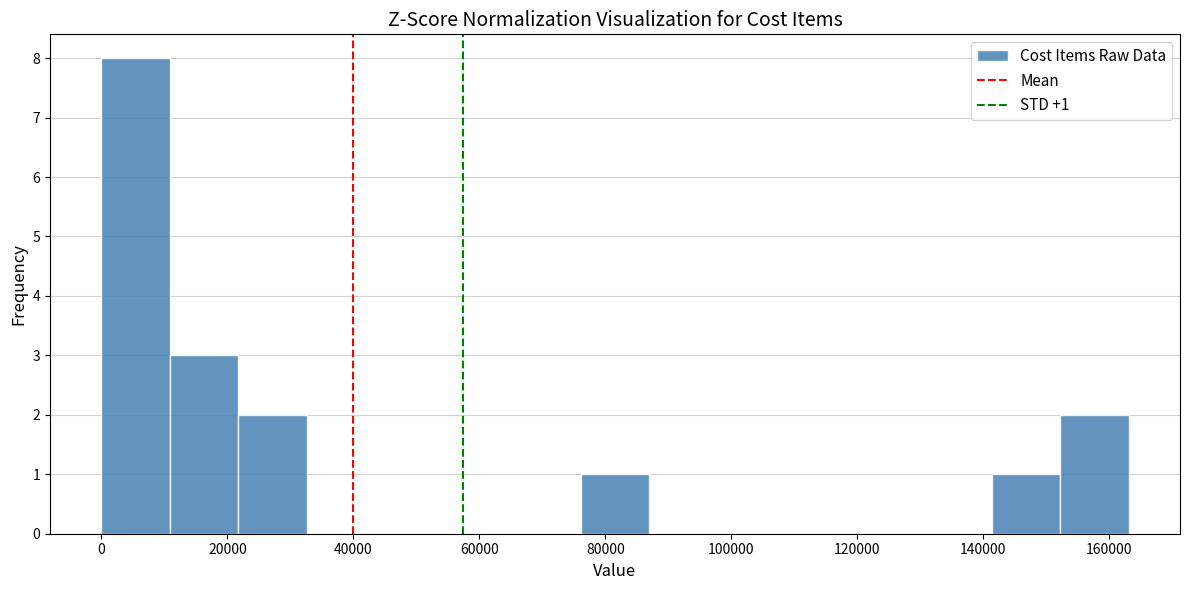

Over which range of the x-axis is the bar tallest?

0 to 10000